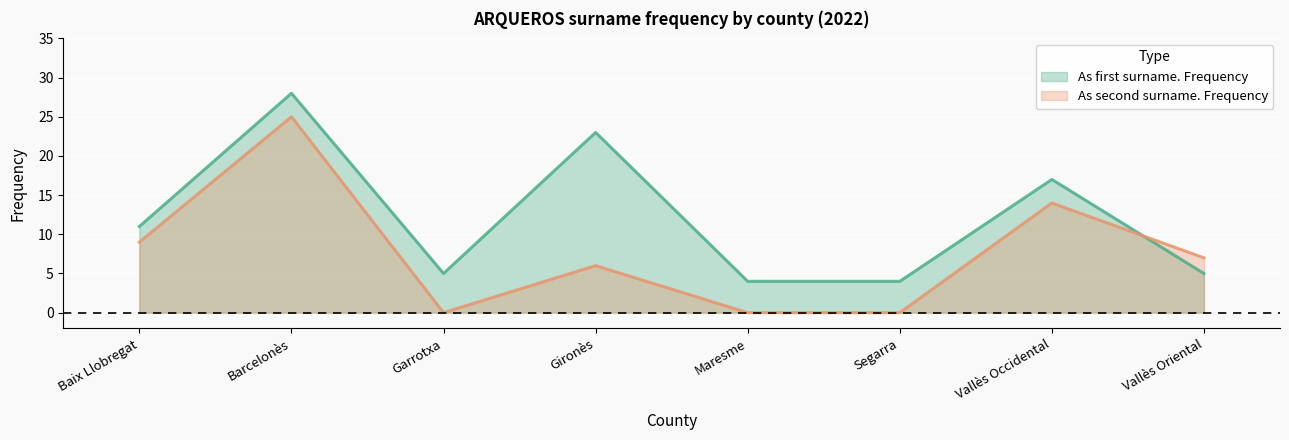

List the series in order of their peak value, highest first.

As first surname. Frequency (line), As second surname. Frequency (line)